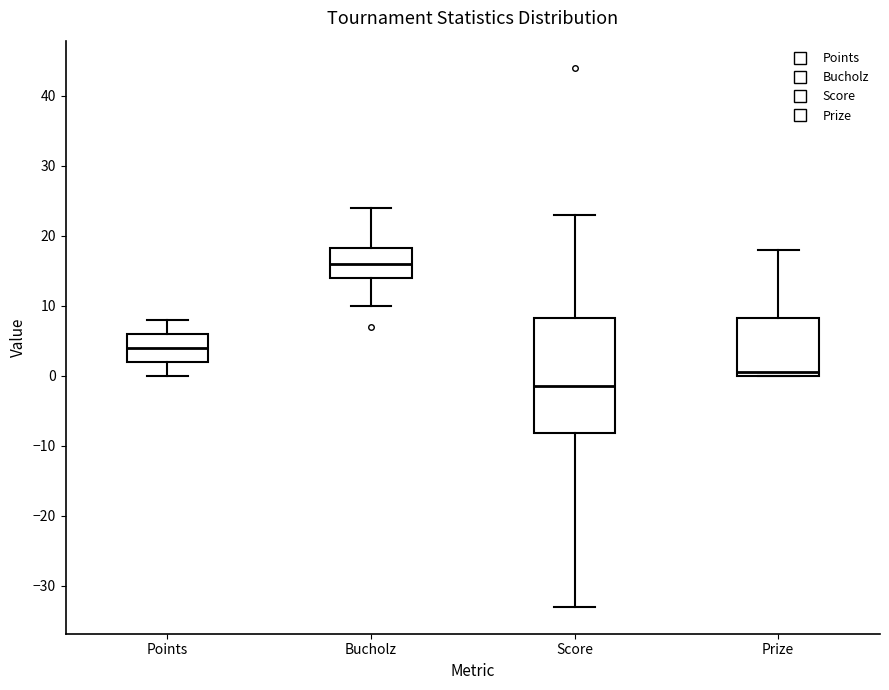

Comparing the boxes themselves (not the whiskers), which one is the tallest?

Score